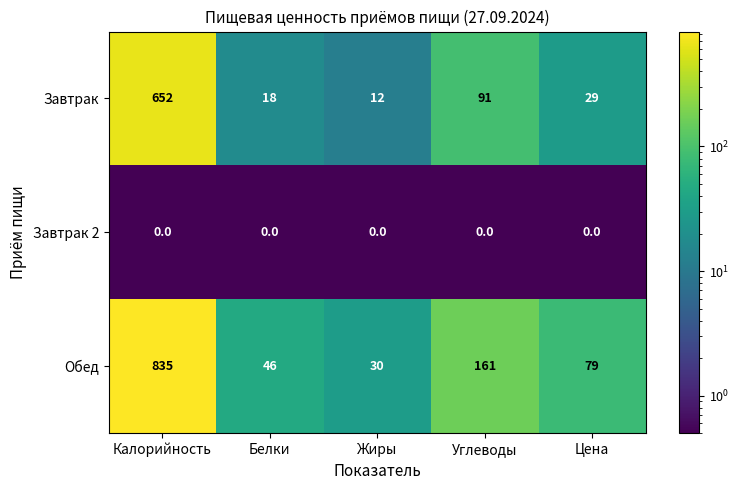

The value of Завтрак 2 at Цена is 0. True or false?

True